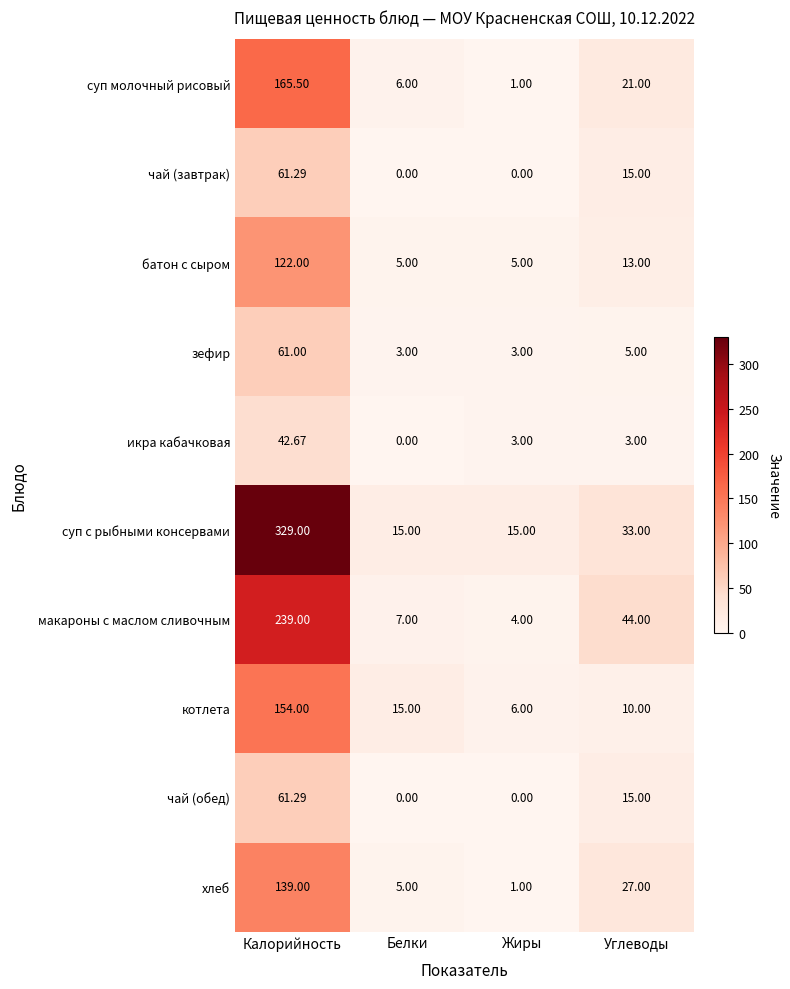

Which series has the largest total across all categories?

суп с рыбными консервами